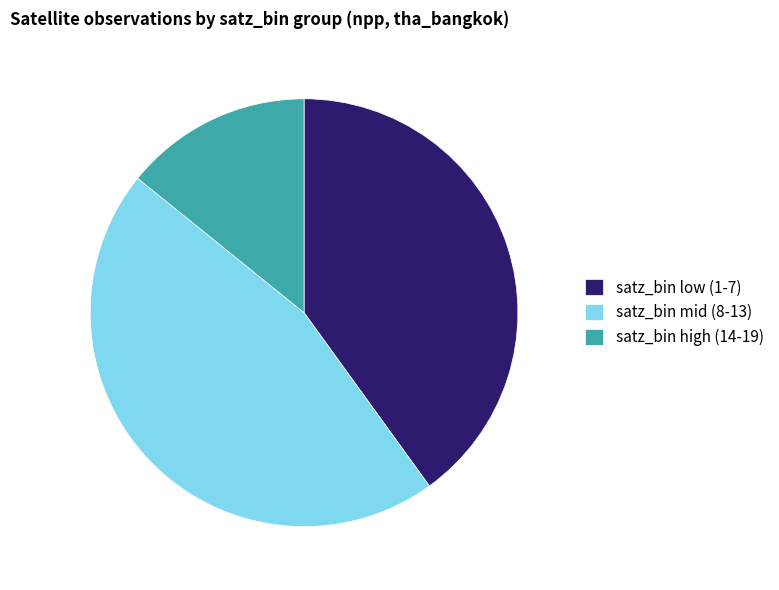

Is it true that satz_bin high (14-19) is 14% of the pie?

True